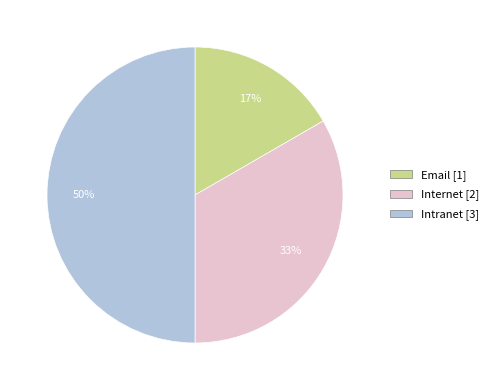

Approximately how many times larger is the value at Email compared to Intranet?

0.3